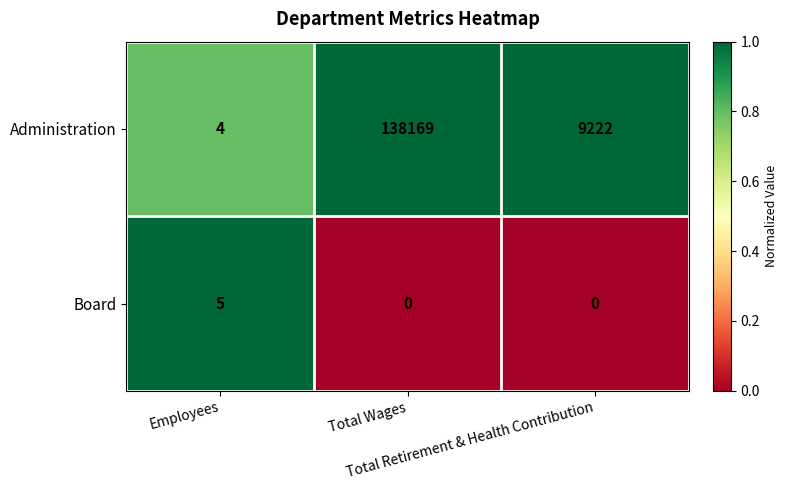

List the series in order of their peak value, lowest first.

Board, Administration